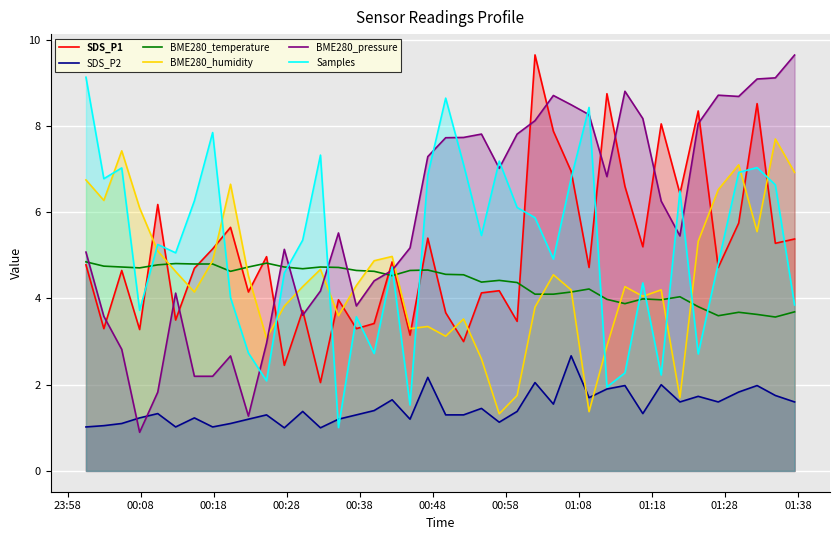

Which series has the largest total across all categories?

BME280_pressure